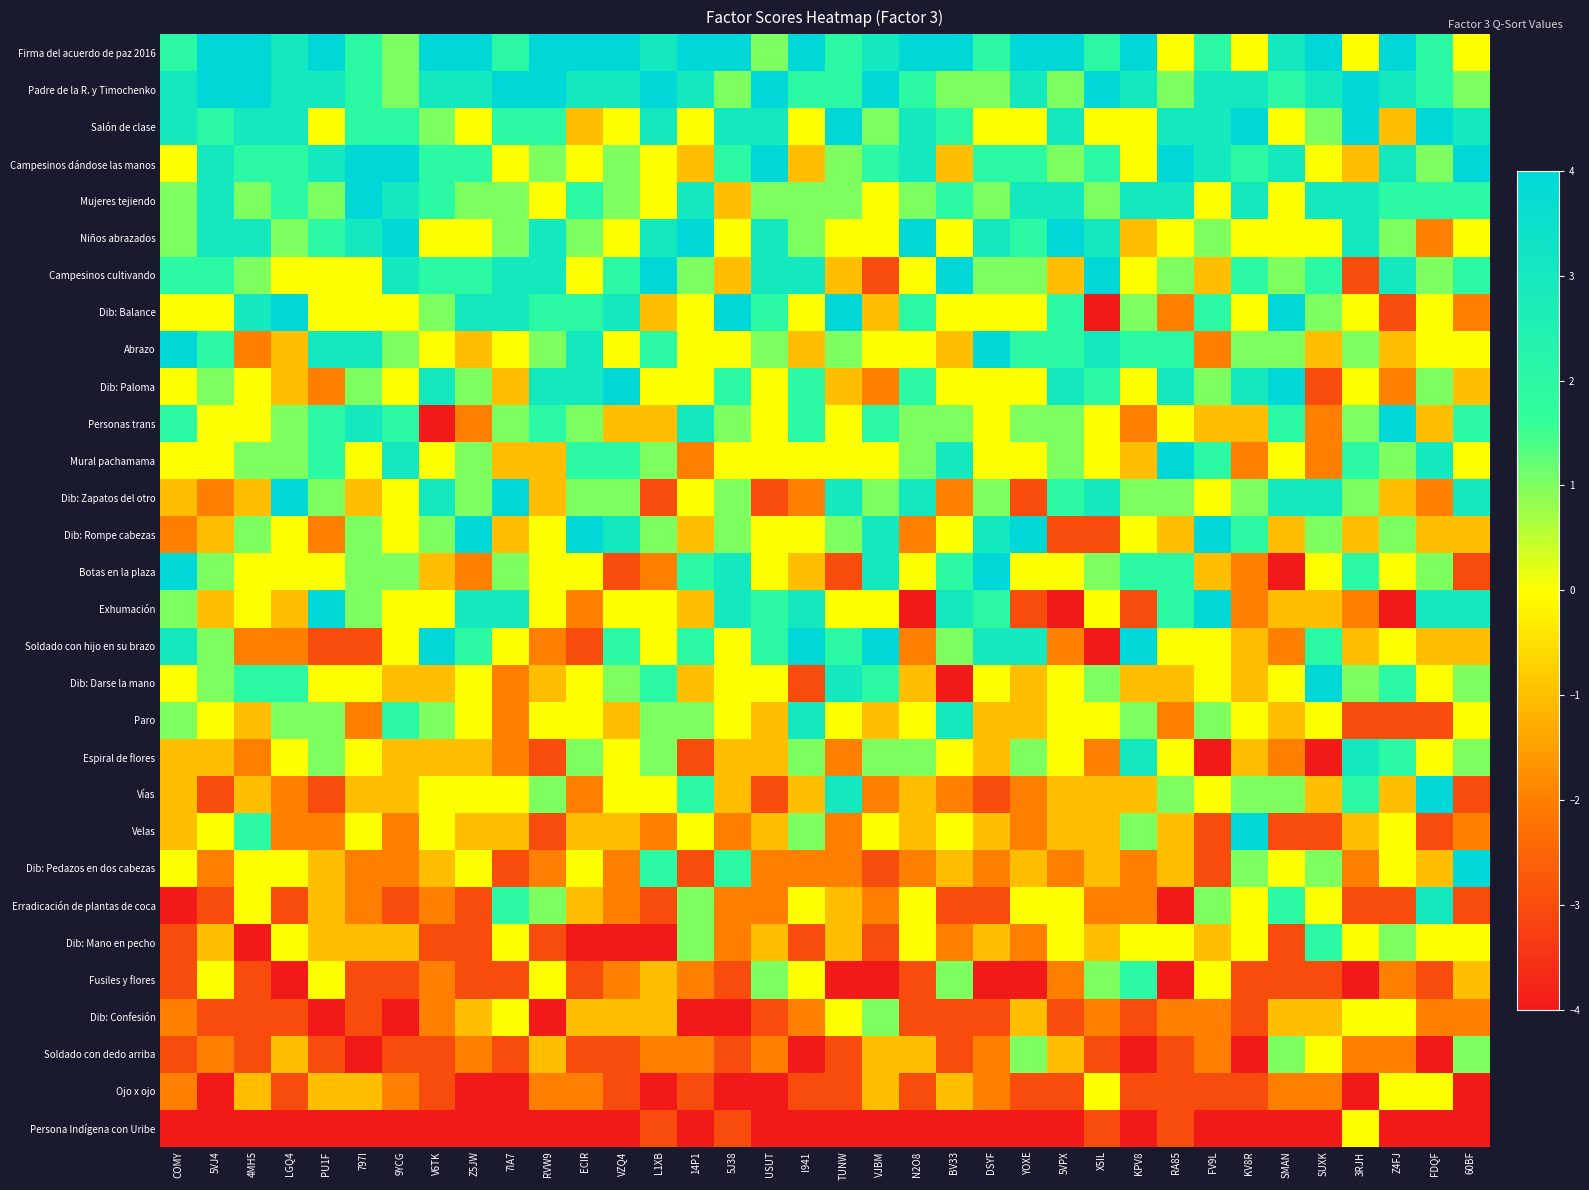

Reading left to right, list all the values displayed in this chart.

Firma del acuerdo de paz 2016: COMY=2	5VJ4=4	4MH5=4	LGQ4=3	PU1F=4	797I=2	9YCG=1	V6TK=4	Z5JW=4	7IA7=2	RVW9=4	ECIR=4	VZQ4=4	L1XB=3	14P1=4	5J38=4	USUT=1	I941=4	TUNW=2	VJBM=3	N2O8=4	BV33=4	DSYF=2	YOXE=4	5VPX=4	X5IL=2	KPV8=4	RA85=0	FV9L=2	KV8R=0	SMAN=3	SUXK=4	3RJH=0	Z4FJ=4	FDQF=2	60BF=0
Padre de la R. y Timochenko: COMY=3	5VJ4=4	4MH5=4	LGQ4=3	PU1F=3	797I=2	9YCG=1	V6TK=3	Z5JW=3	7IA7=4	RVW9=4	ECIR=3	VZQ4=3	L1XB=4	14P1=3	5J38=1	USUT=4	I941=2	TUNW=2	VJBM=4	N2O8=2	BV33=1	DSYF=1	YOXE=3	5VPX=1	X5IL=4	KPV8=3	RA85=1	FV9L=3	KV8R=3	SMAN=2	SUXK=3	3RJH=4	Z4FJ=3	FDQF=2	60BF=1
Salón de clase: COMY=3	5VJ4=2	4MH5=3	LGQ4=3	PU1F=0	797I=2	9YCG=2	V6TK=1	Z5JW=0	7IA7=2	RVW9=2	ECIR=-1	VZQ4=0	L1XB=3	14P1=0	5J38=3	USUT=3	I941=0	TUNW=4	VJBM=1	N2O8=3	BV33=2	DSYF=0	YOXE=0	5VPX=3	X5IL=0	KPV8=0	RA85=3	FV9L=3	KV8R=4	SMAN=0	SUXK=1	3RJH=4	Z4FJ=-1	FDQF=4	60BF=3
Campesinos dándose las manos: COMY=0	5VJ4=3	4MH5=2	LGQ4=2	PU1F=3	797I=4	9YCG=4	V6TK=2	Z5JW=2	7IA7=0	RVW9=1	ECIR=0	VZQ4=1	L1XB=0	14P1=-1	5J38=2	USUT=4	I941=-1	TUNW=1	VJBM=2	N2O8=3	BV33=-1	DSYF=2	YOXE=2	5VPX=1	X5IL=2	KPV8=0	RA85=4	FV9L=3	KV8R=2	SMAN=3	SUXK=0	3RJH=-1	Z4FJ=3	FDQF=1	60BF=4
Mujeres tejiendo: COMY=1	5VJ4=3	4MH5=1	LGQ4=2	PU1F=1	797I=4	9YCG=3	V6TK=2	Z5JW=1	7IA7=1	RVW9=0	ECIR=2	VZQ4=1	L1XB=0	14P1=3	5J38=-1	USUT=1	I941=1	TUNW=1	VJBM=0	N2O8=1	BV33=2	DSYF=1	YOXE=3	5VPX=3	X5IL=1	KPV8=3	RA85=3	FV9L=0	KV8R=3	SMAN=0	SUXK=3	3RJH=3	Z4FJ=2	FDQF=2	60BF=2
Niños abrazados: COMY=1	5VJ4=3	4MH5=3	LGQ4=1	PU1F=2	797I=3	9YCG=4	V6TK=0	Z5JW=0	7IA7=1	RVW9=3	ECIR=1	VZQ4=0	L1XB=3	14P1=4	5J38=0	USUT=3	I941=1	TUNW=0	VJBM=0	N2O8=4	BV33=0	DSYF=3	YOXE=2	5VPX=4	X5IL=3	KPV8=-1	RA85=0	FV9L=1	KV8R=0	SMAN=0	SUXK=0	3RJH=3	Z4FJ=1	FDQF=-2	60BF=0
Campesinos cultivando: COMY=2	5VJ4=2	4MH5=1	LGQ4=0	PU1F=0	797I=0	9YCG=3	V6TK=2	Z5JW=2	7IA7=3	RVW9=3	ECIR=0	VZQ4=2	L1XB=4	14P1=1	5J38=-1	USUT=3	I941=3	TUNW=-1	VJBM=-3	N2O8=0	BV33=4	DSYF=1	YOXE=1	5VPX=-1	X5IL=4	KPV8=0	RA85=1	FV9L=-1	KV8R=2	SMAN=1	SUXK=2	3RJH=-3	Z4FJ=3	FDQF=1	60BF=2
Dib: Balance: COMY=0	5VJ4=0	4MH5=3	LGQ4=4	PU1F=0	797I=0	9YCG=0	V6TK=1	Z5JW=3	7IA7=3	RVW9=2	ECIR=2	VZQ4=3	L1XB=-1	14P1=0	5J38=4	USUT=2	I941=0	TUNW=4	VJBM=-1	N2O8=2	BV33=0	DSYF=0	YOXE=0	5VPX=2	X5IL=-4	KPV8=1	RA85=-2	FV9L=2	KV8R=0	SMAN=4	SUXK=1	3RJH=0	Z4FJ=-3	FDQF=0	60BF=-2
Abrazo: COMY=4	5VJ4=2	4MH5=-2	LGQ4=-1	PU1F=3	797I=3	9YCG=1	V6TK=0	Z5JW=-1	7IA7=0	RVW9=1	ECIR=3	VZQ4=0	L1XB=2	14P1=0	5J38=0	USUT=1	I941=-1	TUNW=1	VJBM=0	N2O8=0	BV33=-1	DSYF=4	YOXE=2	5VPX=2	X5IL=3	KPV8=2	RA85=2	FV9L=-2	KV8R=1	SMAN=1	SUXK=-1	3RJH=1	Z4FJ=-1	FDQF=0	60BF=0
Dib: Paloma: COMY=0	5VJ4=1	4MH5=0	LGQ4=-1	PU1F=-2	797I=1	9YCG=0	V6TK=3	Z5JW=1	7IA7=-1	RVW9=3	ECIR=3	VZQ4=4	L1XB=0	14P1=0	5J38=2	USUT=0	I941=2	TUNW=-1	VJBM=-2	N2O8=2	BV33=0	DSYF=0	YOXE=0	5VPX=3	X5IL=2	KPV8=0	RA85=3	FV9L=1	KV8R=3	SMAN=4	SUXK=-3	3RJH=0	Z4FJ=-2	FDQF=1	60BF=-1
Personas trans: COMY=2	5VJ4=0	4MH5=0	LGQ4=1	PU1F=2	797I=3	9YCG=2	V6TK=-4	Z5JW=-2	7IA7=1	RVW9=2	ECIR=1	VZQ4=-1	L1XB=-1	14P1=3	5J38=1	USUT=0	I941=2	TUNW=0	VJBM=2	N2O8=1	BV33=1	DSYF=0	YOXE=1	5VPX=1	X5IL=0	KPV8=-2	RA85=0	FV9L=-1	KV8R=-1	SMAN=2	SUXK=-2	3RJH=1	Z4FJ=4	FDQF=-1	60BF=2
Mural pachamama: COMY=0	5VJ4=0	4MH5=1	LGQ4=1	PU1F=2	797I=0	9YCG=3	V6TK=0	Z5JW=1	7IA7=-1	RVW9=-1	ECIR=2	VZQ4=2	L1XB=1	14P1=-2	5J38=0	USUT=0	I941=0	TUNW=0	VJBM=0	N2O8=1	BV33=3	DSYF=0	YOXE=0	5VPX=1	X5IL=0	KPV8=-1	RA85=4	FV9L=2	KV8R=-2	SMAN=0	SUXK=-2	3RJH=2	Z4FJ=1	FDQF=3	60BF=0
Dib: Zapatos del otro: COMY=-1	5VJ4=-2	4MH5=-1	LGQ4=4	PU1F=1	797I=-1	9YCG=0	V6TK=3	Z5JW=1	7IA7=4	RVW9=-1	ECIR=1	VZQ4=1	L1XB=-3	14P1=0	5J38=1	USUT=-3	I941=-2	TUNW=3	VJBM=1	N2O8=3	BV33=-2	DSYF=1	YOXE=-3	5VPX=2	X5IL=3	KPV8=1	RA85=1	FV9L=0	KV8R=1	SMAN=3	SUXK=3	3RJH=1	Z4FJ=-1	FDQF=-2	60BF=3
Dib: Rompe cabezas: COMY=-2	5VJ4=-1	4MH5=1	LGQ4=0	PU1F=-2	797I=1	9YCG=0	V6TK=1	Z5JW=4	7IA7=-1	RVW9=0	ECIR=4	VZQ4=3	L1XB=1	14P1=-1	5J38=1	USUT=0	I941=0	TUNW=1	VJBM=3	N2O8=-2	BV33=0	DSYF=3	YOXE=4	5VPX=-3	X5IL=-3	KPV8=0	RA85=-1	FV9L=4	KV8R=2	SMAN=-1	SUXK=1	3RJH=-1	Z4FJ=1	FDQF=-1	60BF=-1
Botas en la plaza: COMY=4	5VJ4=1	4MH5=0	LGQ4=0	PU1F=0	797I=1	9YCG=1	V6TK=-1	Z5JW=-2	7IA7=1	RVW9=0	ECIR=0	VZQ4=-3	L1XB=-2	14P1=2	5J38=3	USUT=0	I941=-1	TUNW=-3	VJBM=3	N2O8=0	BV33=2	DSYF=4	YOXE=0	5VPX=0	X5IL=1	KPV8=2	RA85=2	FV9L=-1	KV8R=-2	SMAN=-4	SUXK=0	3RJH=2	Z4FJ=0	FDQF=1	60BF=-3
Exhumación: COMY=1	5VJ4=-1	4MH5=0	LGQ4=-1	PU1F=4	797I=1	9YCG=0	V6TK=0	Z5JW=3	7IA7=3	RVW9=0	ECIR=-2	VZQ4=0	L1XB=0	14P1=-1	5J38=3	USUT=2	I941=3	TUNW=0	VJBM=0	N2O8=-4	BV33=3	DSYF=2	YOXE=-3	5VPX=-4	X5IL=0	KPV8=-3	RA85=2	FV9L=4	KV8R=-2	SMAN=-1	SUXK=-1	3RJH=-2	Z4FJ=-4	FDQF=3	60BF=3
Soldado con hijo en su brazo: COMY=3	5VJ4=1	4MH5=-2	LGQ4=-2	PU1F=-3	797I=-3	9YCG=0	V6TK=4	Z5JW=2	7IA7=0	RVW9=-2	ECIR=-3	VZQ4=2	L1XB=0	14P1=2	5J38=0	USUT=2	I941=4	TUNW=2	VJBM=4	N2O8=-2	BV33=1	DSYF=3	YOXE=3	5VPX=-2	X5IL=-4	KPV8=4	RA85=0	FV9L=0	KV8R=-1	SMAN=-2	SUXK=2	3RJH=-1	Z4FJ=0	FDQF=-1	60BF=-1
Dib: Darse la mano: COMY=0	5VJ4=1	4MH5=2	LGQ4=2	PU1F=0	797I=0	9YCG=-1	V6TK=-1	Z5JW=0	7IA7=-2	RVW9=-1	ECIR=0	VZQ4=1	L1XB=2	14P1=-1	5J38=0	USUT=0	I941=-3	TUNW=3	VJBM=2	N2O8=-1	BV33=-4	DSYF=0	YOXE=-1	5VPX=0	X5IL=1	KPV8=-1	RA85=-1	FV9L=0	KV8R=-1	SMAN=0	SUXK=4	3RJH=1	Z4FJ=2	FDQF=0	60BF=1
Paro: COMY=1	5VJ4=0	4MH5=-1	LGQ4=1	PU1F=1	797I=-2	9YCG=2	V6TK=1	Z5JW=0	7IA7=-2	RVW9=0	ECIR=0	VZQ4=-1	L1XB=1	14P1=1	5J38=0	USUT=-1	I941=3	TUNW=0	VJBM=-1	N2O8=0	BV33=3	DSYF=-1	YOXE=-1	5VPX=0	X5IL=0	KPV8=1	RA85=-2	FV9L=1	KV8R=0	SMAN=-1	SUXK=0	3RJH=-3	Z4FJ=-3	FDQF=-3	60BF=0
Espiral de flores: COMY=-1	5VJ4=-1	4MH5=-2	LGQ4=0	PU1F=1	797I=0	9YCG=-1	V6TK=-1	Z5JW=-1	7IA7=-2	RVW9=-3	ECIR=1	VZQ4=0	L1XB=1	14P1=-3	5J38=-1	USUT=-1	I941=1	TUNW=-2	VJBM=1	N2O8=1	BV33=0	DSYF=-1	YOXE=1	5VPX=0	X5IL=-2	KPV8=3	RA85=0	FV9L=-4	KV8R=-1	SMAN=-2	SUXK=-4	3RJH=3	Z4FJ=2	FDQF=0	60BF=1
Vías: COMY=-1	5VJ4=-3	4MH5=-1	LGQ4=-2	PU1F=-3	797I=-1	9YCG=-1	V6TK=0	Z5JW=0	7IA7=0	RVW9=1	ECIR=-2	VZQ4=0	L1XB=0	14P1=2	5J38=-1	USUT=-3	I941=-1	TUNW=3	VJBM=-2	N2O8=-1	BV33=-2	DSYF=-3	YOXE=-2	5VPX=-1	X5IL=-1	KPV8=-1	RA85=1	FV9L=0	KV8R=1	SMAN=1	SUXK=-1	3RJH=2	Z4FJ=-1	FDQF=4	60BF=-3
Velas: COMY=-1	5VJ4=0	4MH5=2	LGQ4=-2	PU1F=-2	797I=0	9YCG=-2	V6TK=0	Z5JW=-1	7IA7=-1	RVW9=-3	ECIR=-1	VZQ4=-1	L1XB=-2	14P1=0	5J38=-2	USUT=-1	I941=1	TUNW=-2	VJBM=0	N2O8=-1	BV33=0	DSYF=-1	YOXE=-2	5VPX=-1	X5IL=-1	KPV8=1	RA85=-1	FV9L=-3	KV8R=4	SMAN=-3	SUXK=-3	3RJH=-1	Z4FJ=0	FDQF=-3	60BF=-2
Dib: Pedazos en dos cabezas: COMY=0	5VJ4=-2	4MH5=0	LGQ4=0	PU1F=-1	797I=-2	9YCG=-2	V6TK=-1	Z5JW=0	7IA7=-3	RVW9=-2	ECIR=0	VZQ4=-2	L1XB=2	14P1=-3	5J38=2	USUT=-2	I941=-2	TUNW=-2	VJBM=-3	N2O8=-2	BV33=-1	DSYF=-2	YOXE=-1	5VPX=-2	X5IL=-1	KPV8=-2	RA85=-1	FV9L=-3	KV8R=1	SMAN=0	SUXK=1	3RJH=-2	Z4FJ=0	FDQF=-1	60BF=4
Erradicación de plantas de coca: COMY=-4	5VJ4=-3	4MH5=0	LGQ4=-3	PU1F=-1	797I=-2	9YCG=-3	V6TK=-2	Z5JW=-3	7IA7=2	RVW9=1	ECIR=-1	VZQ4=-2	L1XB=-3	14P1=1	5J38=-2	USUT=-2	I941=0	TUNW=-1	VJBM=-2	N2O8=0	BV33=-3	DSYF=-3	YOXE=0	5VPX=0	X5IL=-2	KPV8=-2	RA85=-4	FV9L=1	KV8R=0	SMAN=2	SUXK=0	3RJH=-3	Z4FJ=-3	FDQF=3	60BF=-3
Dib: Mano en pecho: COMY=-3	5VJ4=-1	4MH5=-4	LGQ4=0	PU1F=-1	797I=-1	9YCG=-1	V6TK=-3	Z5JW=-3	7IA7=0	RVW9=-3	ECIR=-4	VZQ4=-4	L1XB=-4	14P1=1	5J38=-2	USUT=-1	I941=-3	TUNW=-1	VJBM=-3	N2O8=0	BV33=-2	DSYF=-1	YOXE=-2	5VPX=0	X5IL=-1	KPV8=0	RA85=0	FV9L=-1	KV8R=0	SMAN=-3	SUXK=2	3RJH=0	Z4FJ=1	FDQF=0	60BF=0
Fusiles y flores: COMY=-3	5VJ4=0	4MH5=-3	LGQ4=-4	PU1F=0	797I=-3	9YCG=-3	V6TK=-2	Z5JW=-3	7IA7=-3	RVW9=0	ECIR=-3	VZQ4=-2	L1XB=-1	14P1=-2	5J38=-3	USUT=1	I941=0	TUNW=-4	VJBM=-4	N2O8=-3	BV33=1	DSYF=-4	YOXE=-4	5VPX=-2	X5IL=1	KPV8=2	RA85=-4	FV9L=0	KV8R=-3	SMAN=-3	SUXK=-3	3RJH=-4	Z4FJ=-2	FDQF=-3	60BF=-1
Dib: Confesión: COMY=-2	5VJ4=-3	4MH5=-3	LGQ4=-3	PU1F=-4	797I=-3	9YCG=-4	V6TK=-2	Z5JW=-1	7IA7=0	RVW9=-4	ECIR=-1	VZQ4=-1	L1XB=-1	14P1=-4	5J38=-4	USUT=-3	I941=-2	TUNW=0	VJBM=1	N2O8=-3	BV33=-3	DSYF=-3	YOXE=-1	5VPX=-3	X5IL=-2	KPV8=-3	RA85=-2	FV9L=-2	KV8R=-3	SMAN=-1	SUXK=-1	3RJH=0	Z4FJ=0	FDQF=-2	60BF=-2
Soldado con dedo arriba: COMY=-3	5VJ4=-2	4MH5=-3	LGQ4=-1	PU1F=-3	797I=-4	9YCG=-3	V6TK=-3	Z5JW=-2	7IA7=-3	RVW9=-1	ECIR=-3	VZQ4=-3	L1XB=-2	14P1=-2	5J38=-3	USUT=-2	I941=-4	TUNW=-3	VJBM=-1	N2O8=-1	BV33=-3	DSYF=-2	YOXE=1	5VPX=-1	X5IL=-3	KPV8=-4	RA85=-3	FV9L=-2	KV8R=-4	SMAN=1	SUXK=0	3RJH=-2	Z4FJ=-2	FDQF=-4	60BF=1
Ojo x ojo: COMY=-2	5VJ4=-4	4MH5=-1	LGQ4=-3	PU1F=-1	797I=-1	9YCG=-2	V6TK=-3	Z5JW=-4	7IA7=-4	RVW9=-2	ECIR=-2	VZQ4=-3	L1XB=-4	14P1=-3	5J38=-4	USUT=-4	I941=-3	TUNW=-3	VJBM=-1	N2O8=-3	BV33=-1	DSYF=-2	YOXE=-3	5VPX=-3	X5IL=0	KPV8=-3	RA85=-3	FV9L=-3	KV8R=-3	SMAN=-2	SUXK=-2	3RJH=-4	Z4FJ=0	FDQF=0	60BF=-4
Persona Indígena con Uribe: COMY=-4	5VJ4=-4	4MH5=-4	LGQ4=-4	PU1F=-4	797I=-4	9YCG=-4	V6TK=-4	Z5JW=-4	7IA7=-4	RVW9=-4	ECIR=-4	VZQ4=-4	L1XB=-3	14P1=-4	5J38=-3	USUT=-4	I941=-4	TUNW=-4	VJBM=-4	N2O8=-4	BV33=-4	DSYF=-4	YOXE=-4	5VPX=-4	X5IL=-3	KPV8=-4	RA85=-3	FV9L=-4	KV8R=-4	SMAN=-4	SUXK=-4	3RJH=0	Z4FJ=-4	FDQF=-4	60BF=-4